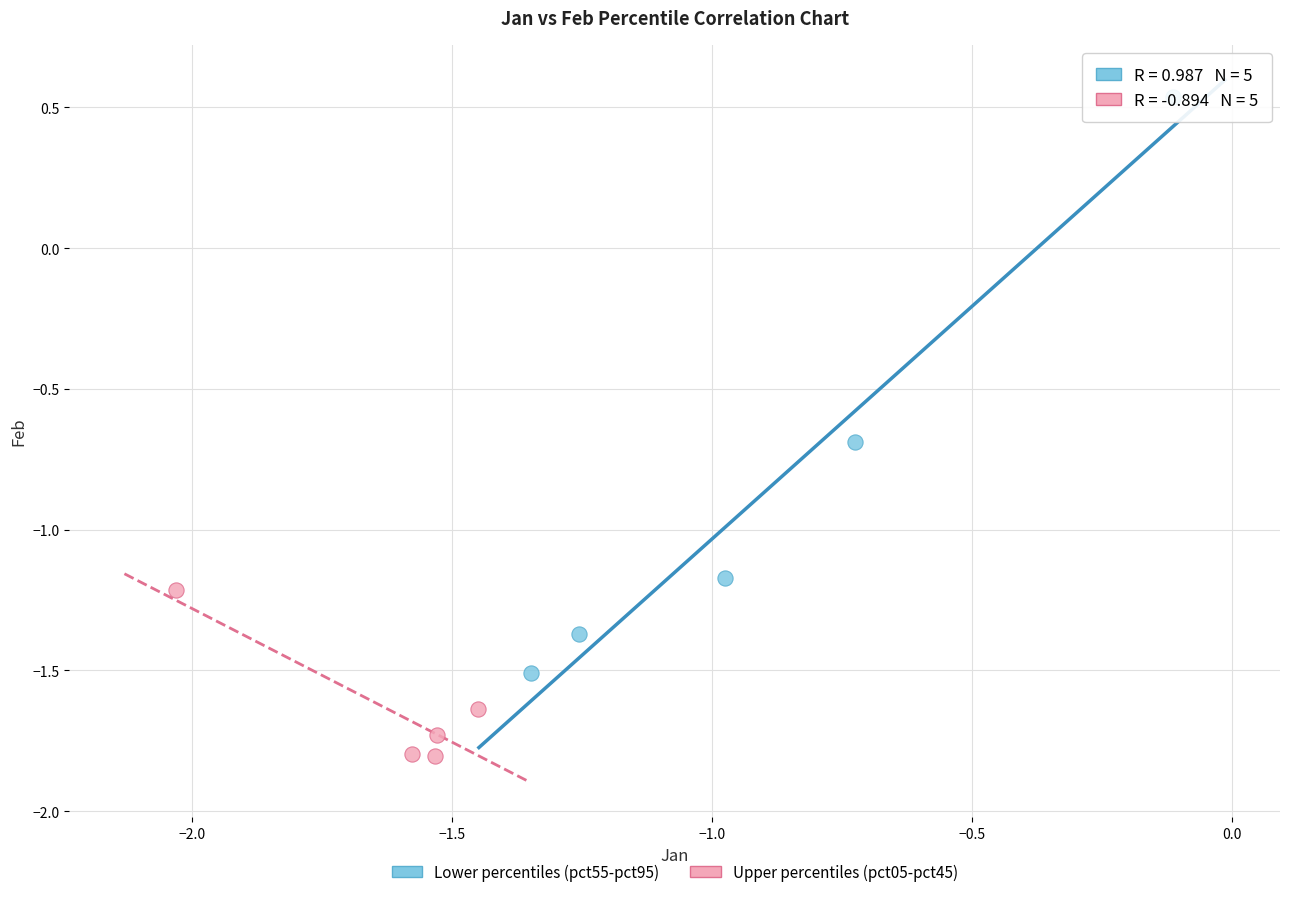

Which series has the widest spread of Y values?

Lower percentiles (pct55-pct95)